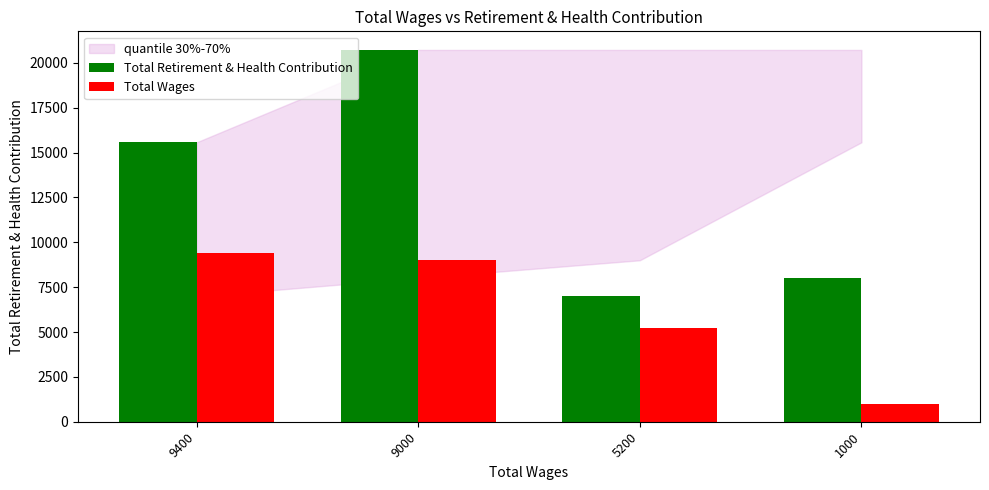

What is the maximum value shown in the chart?

20725